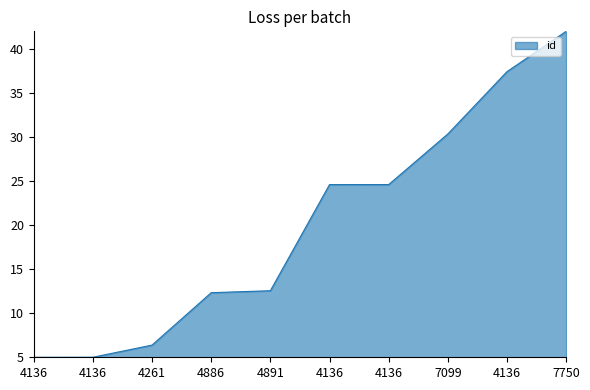

Rank the categories by value from lowest to highest.

4136, 4136, 4261, 4886, 4891, 4136, 4136, 7099, 4136, 7750